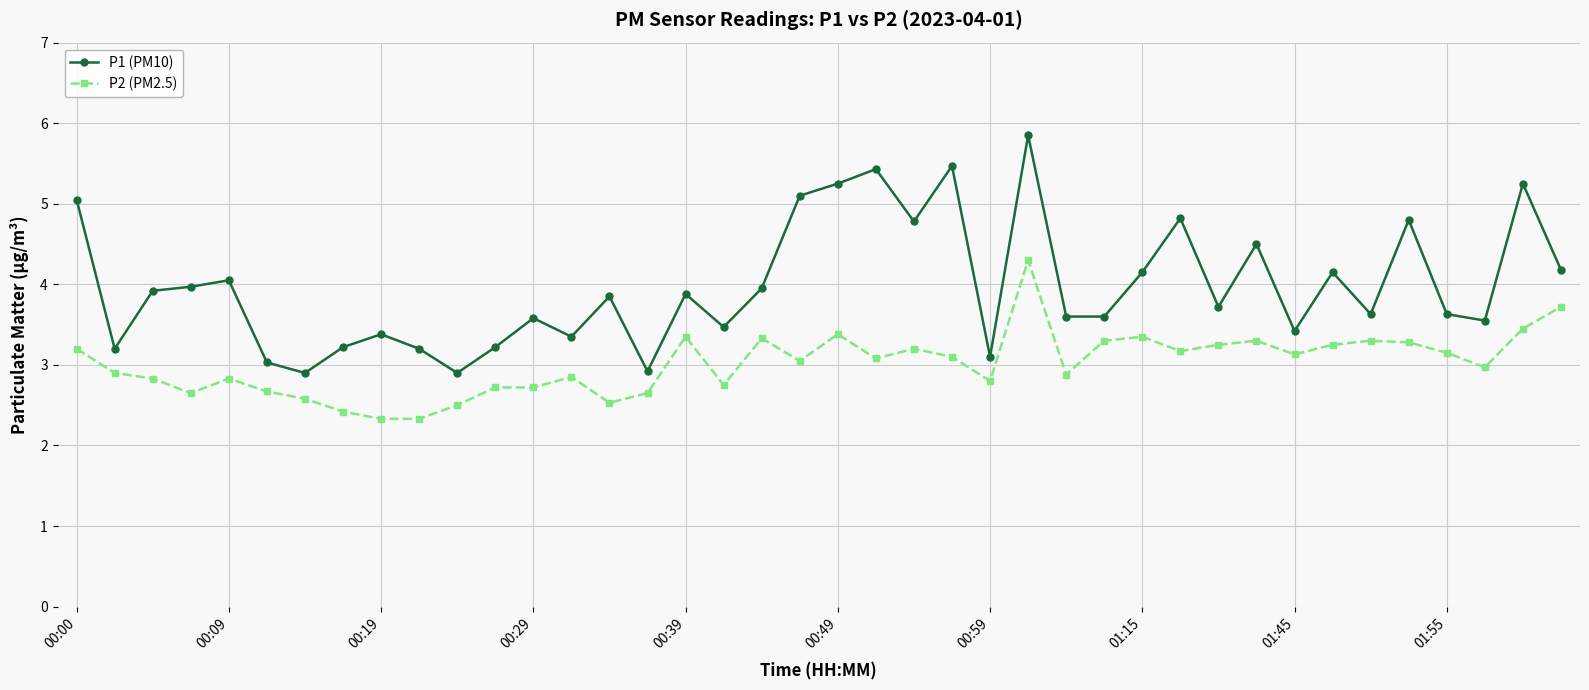

True or false: P1 (PM10) and P2 (PM2.5) cross at least once.

False